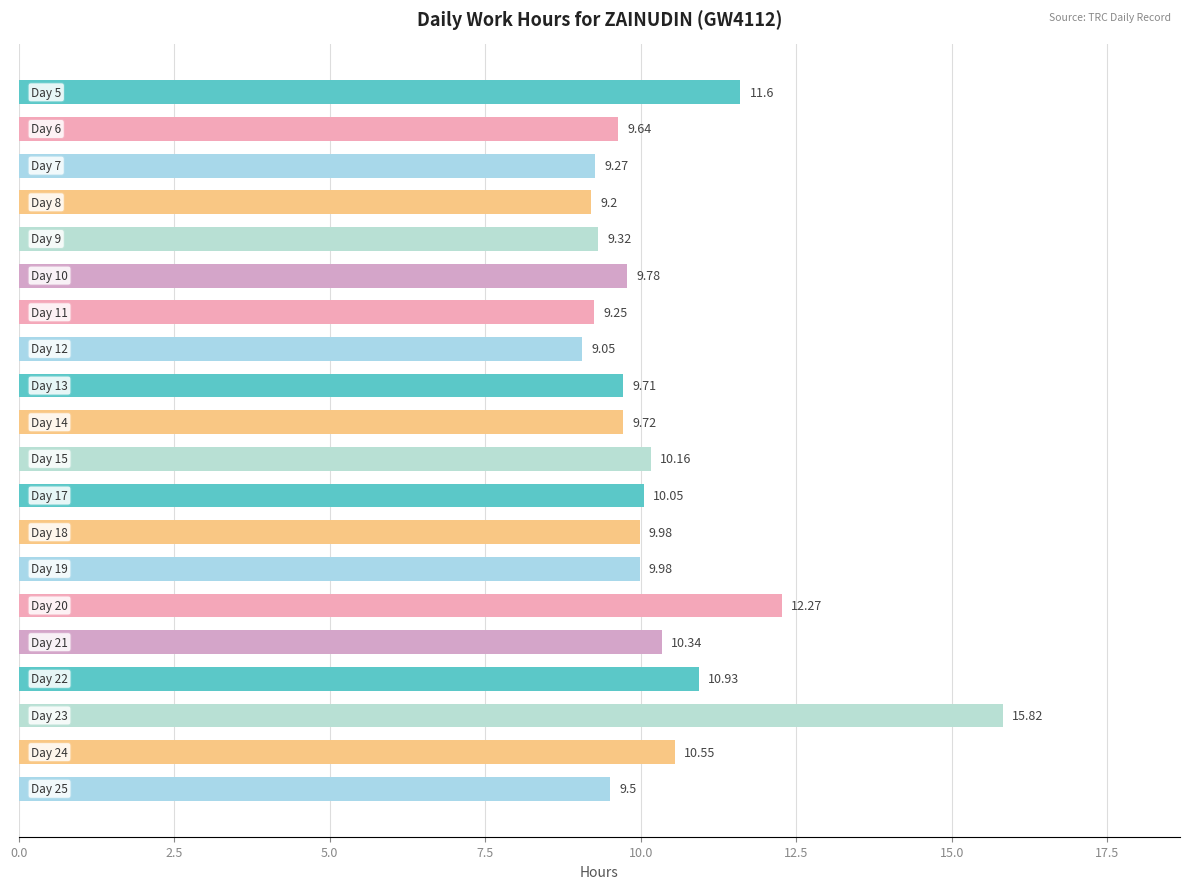

What is the difference between the second highest and minimum values?

3.2